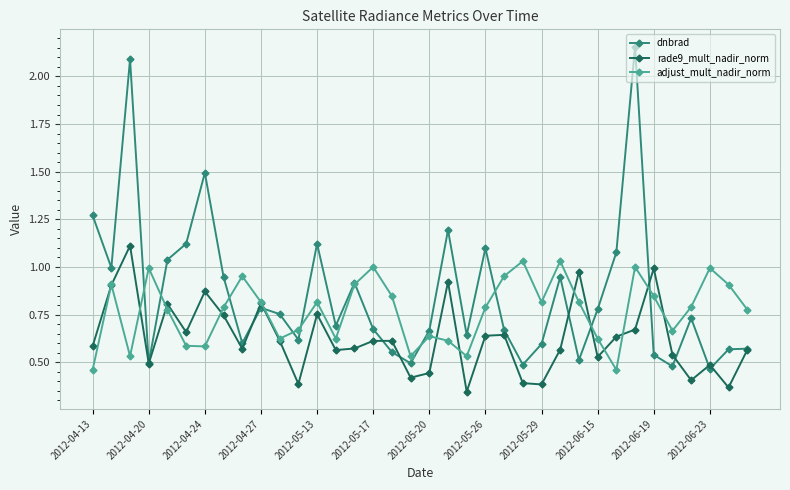

At how many categories does at least one series exceed 0?

36